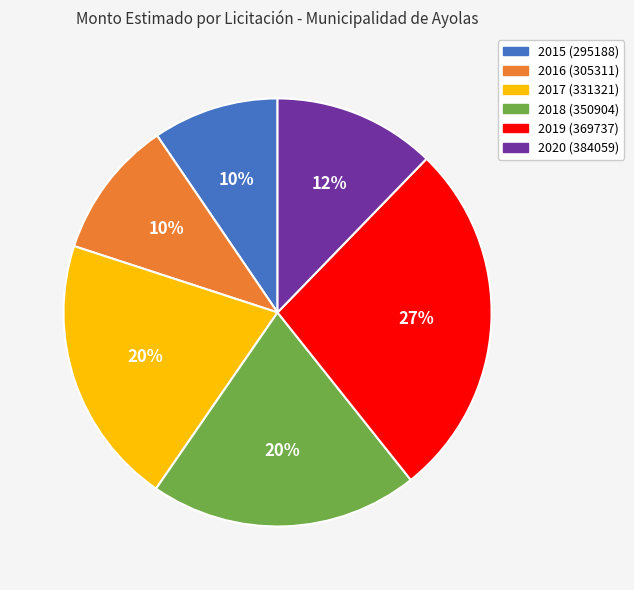

What is the largest slice in the pie chart?

2019 (369737)